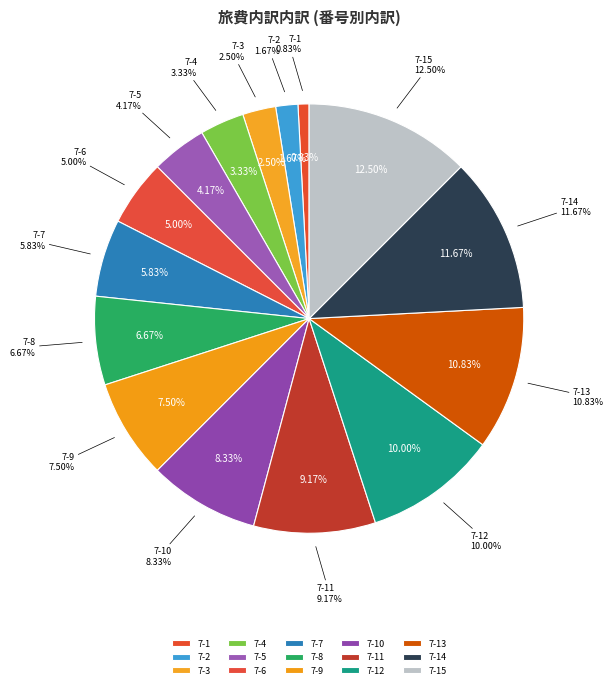

Is there a majority slice in this chart?

No